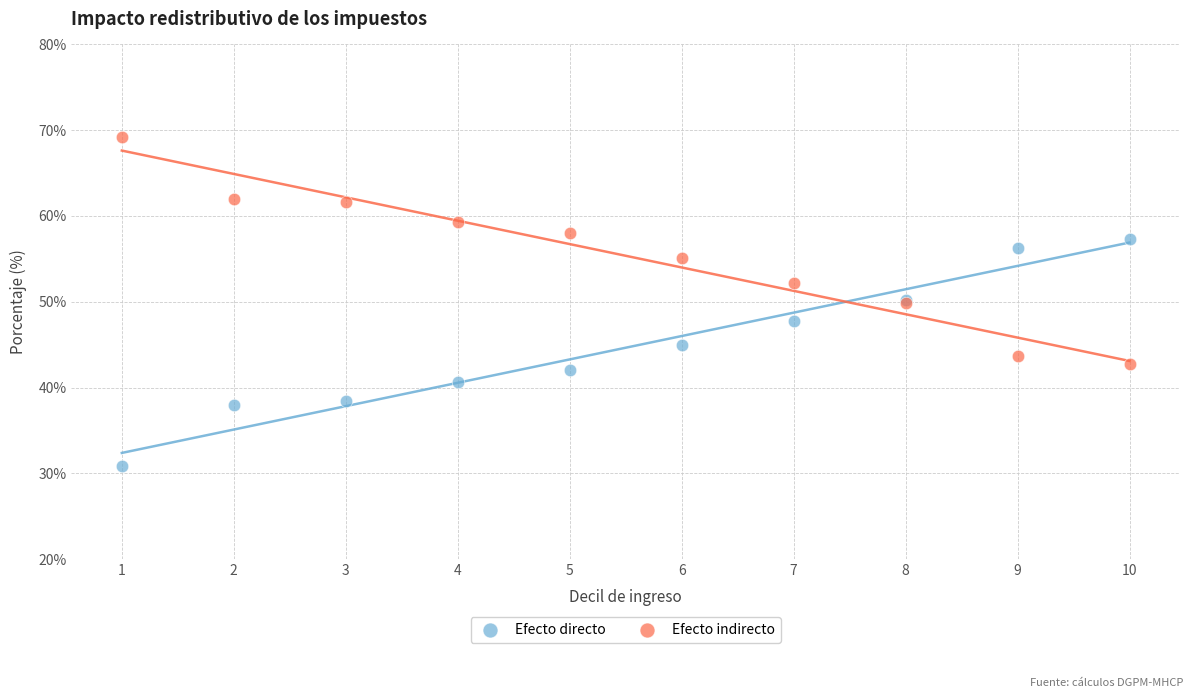

Which series contains the highest Y value?

Efecto indirecto